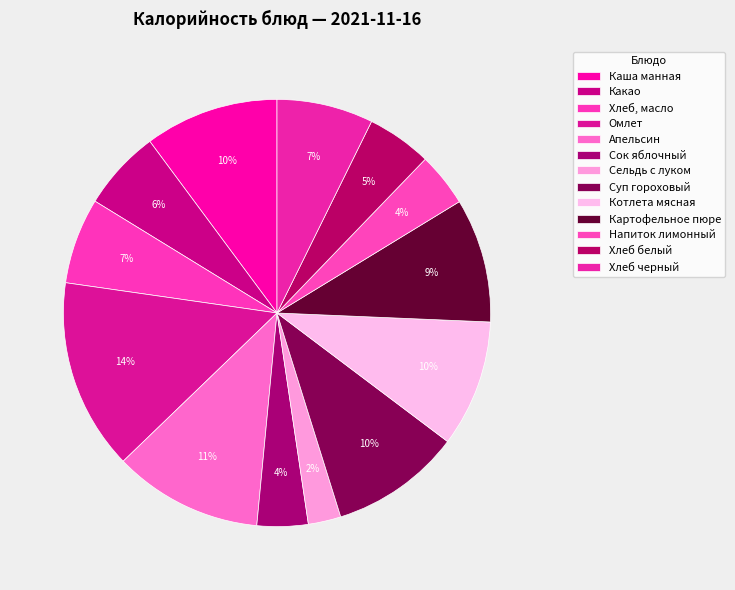

Which slice is the smallest?

Сельдь с луком